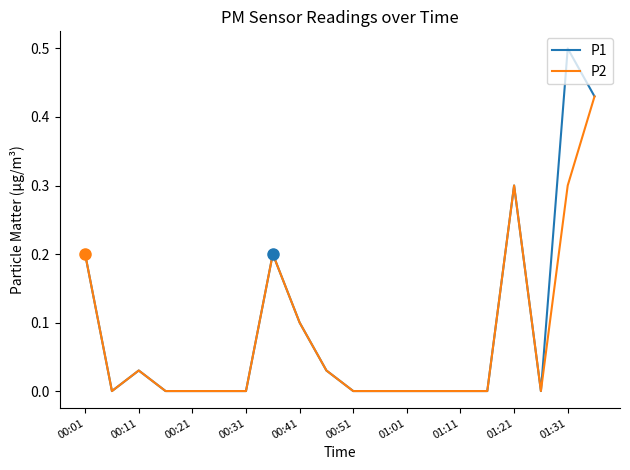

Which series has the widest spread of values?

P1